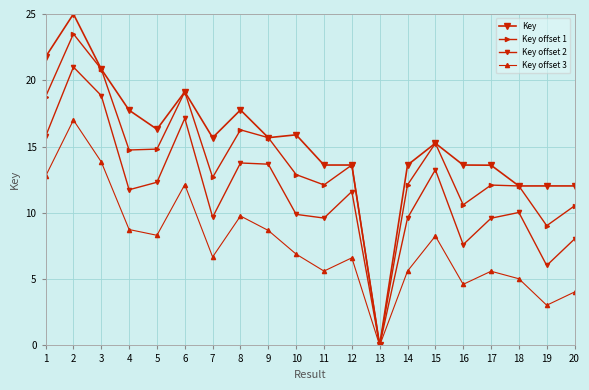

Is this an area chart (filled region under the line)?

No